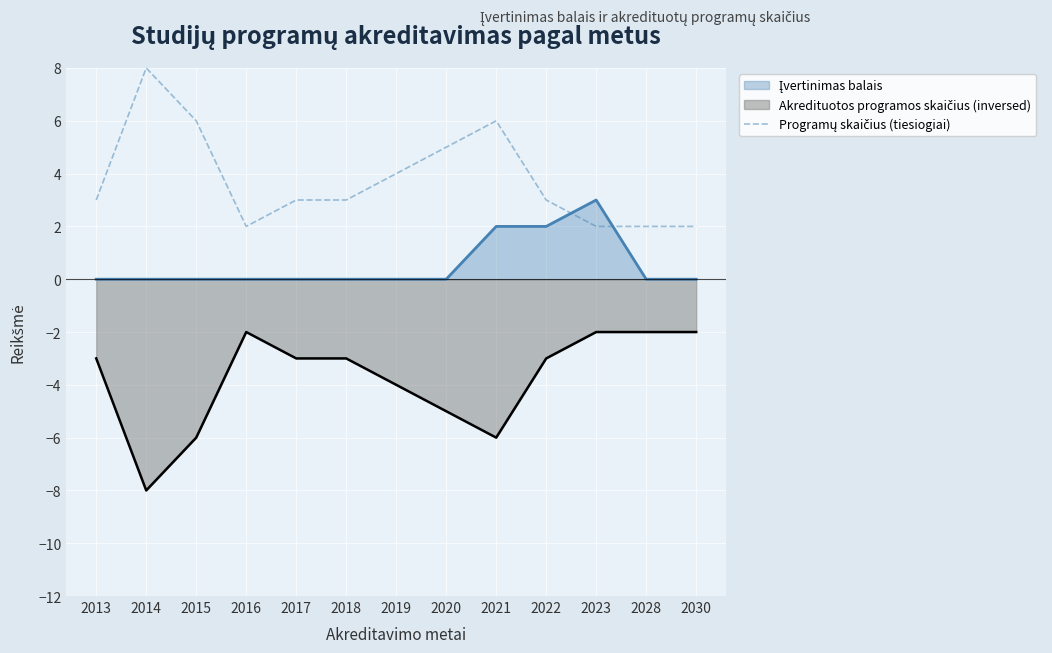

Approximately how many times larger is the value at 2015 compared to 2016?

3.0